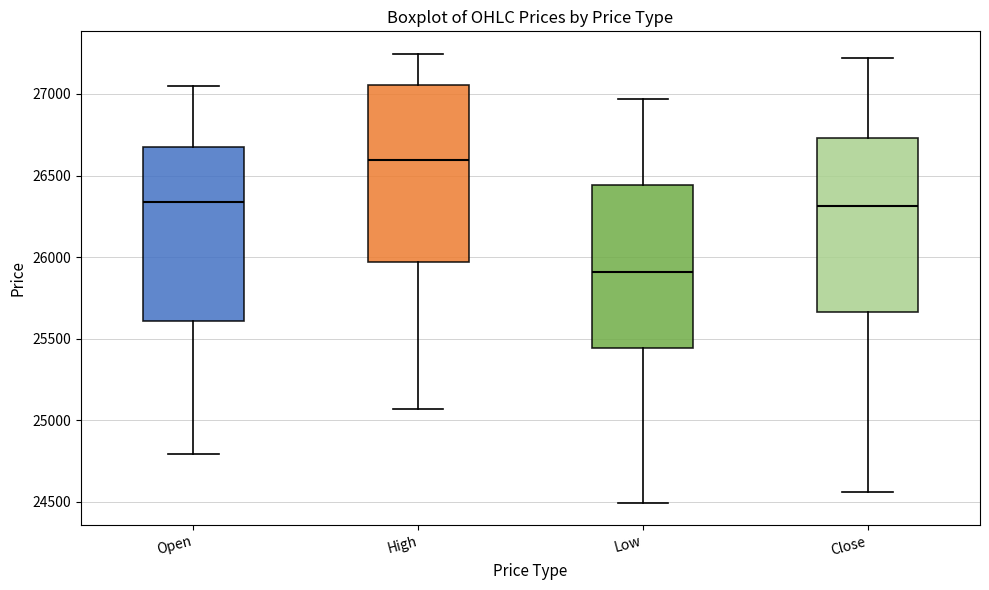

Which box has the lowest median line?

Low